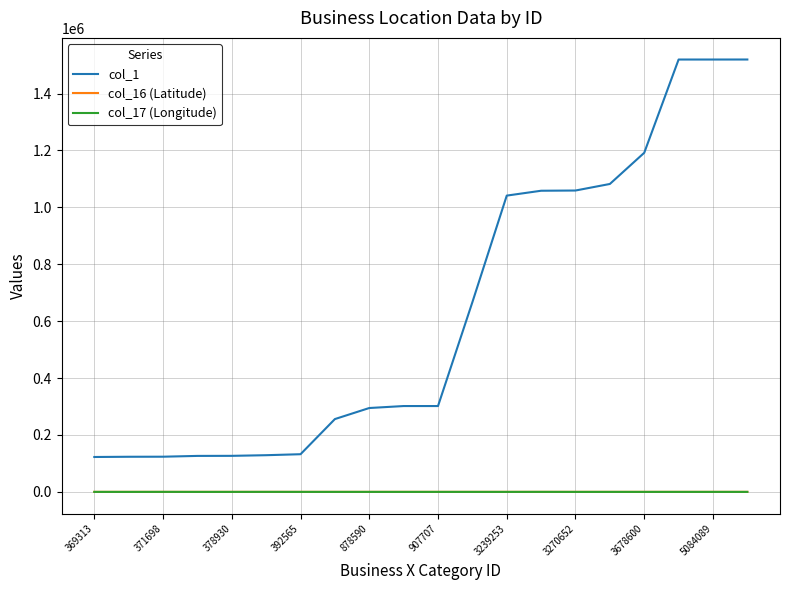

Which series has the widest spread of values?

col_1